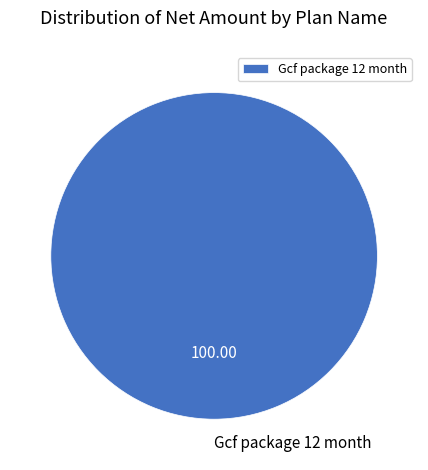

Count the number of slices in the pie.

1